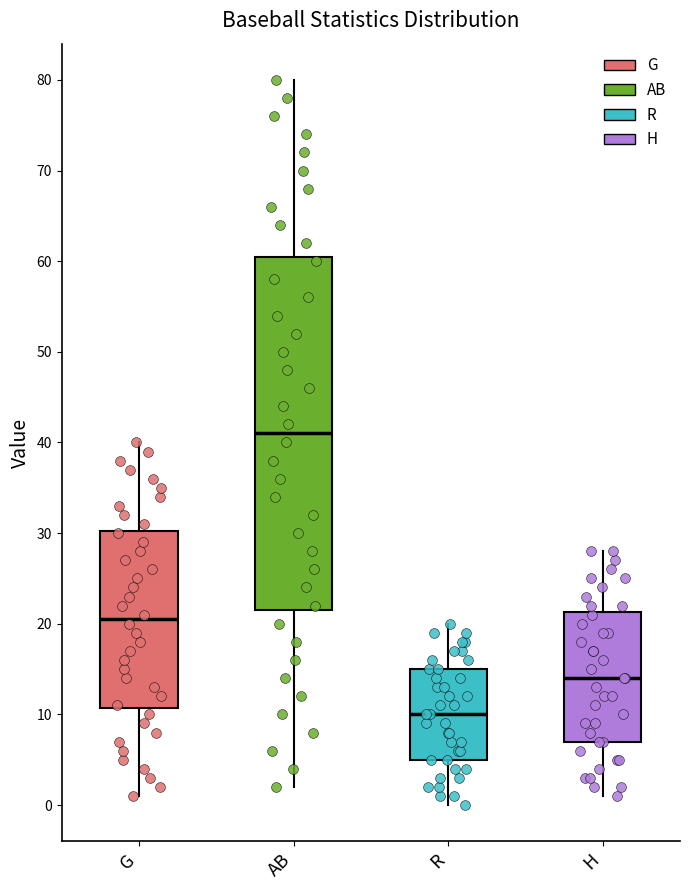

Reading left to right, transcribe this box plot: for each box, give where its median line is, the range the box spans, and where its two whiskers end, as read against the y-axis. The values are not printed on the chart, so give them approximately, as read against the axis.

G: median 21, box 11 to 30, whiskers 1 to 40
AB: median 41, box 22 to 61, whiskers 2 to 80
R: median 10, box 5 to 15, whiskers 0 to 20
H: median 14, box 7 to 21, whiskers 1 to 28